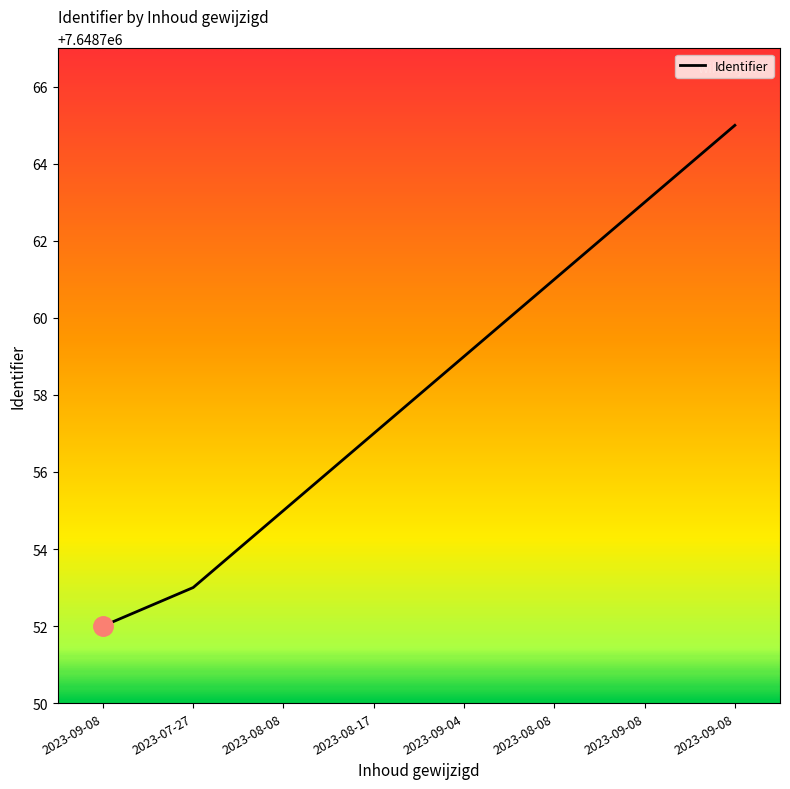

Does the chart display data point markers on the line(s)?

No